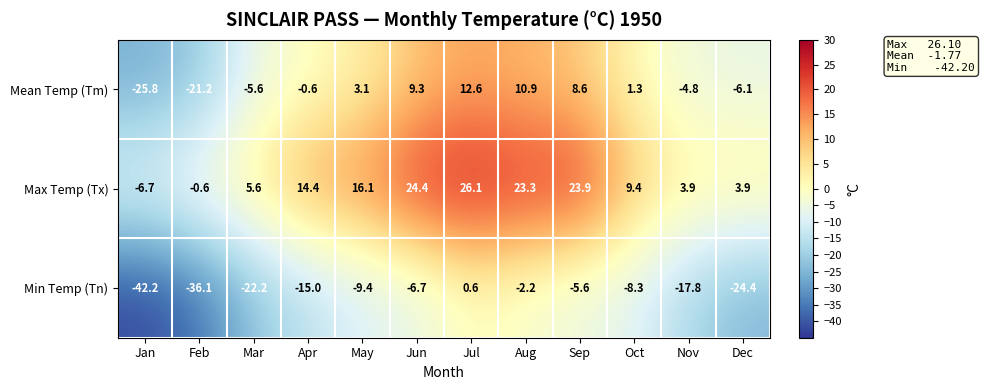

At which label does Min Temp (Tn) first exceed -9?

Jun